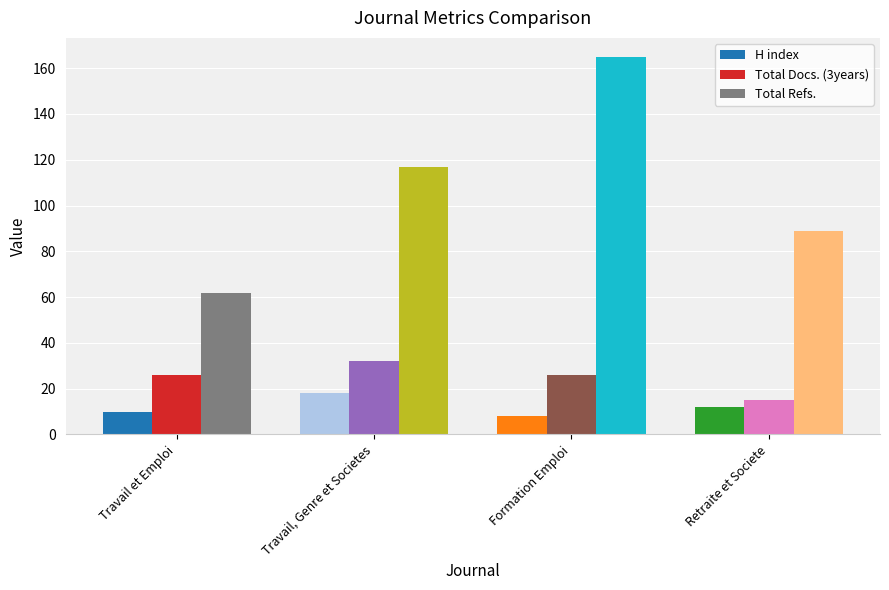

Reading right to left, what are all the values shown in this chart?

H index: Retraite et Societe=12	Formation Emploi=8	Travail, Genre et Societes=18	Travail et Emploi=10
Total Docs. (3years): Retraite et Societe=15	Formation Emploi=26	Travail, Genre et Societes=32	Travail et Emploi=26
Total Refs.: Retraite et Societe=89	Formation Emploi=165	Travail, Genre et Societes=117	Travail et Emploi=62